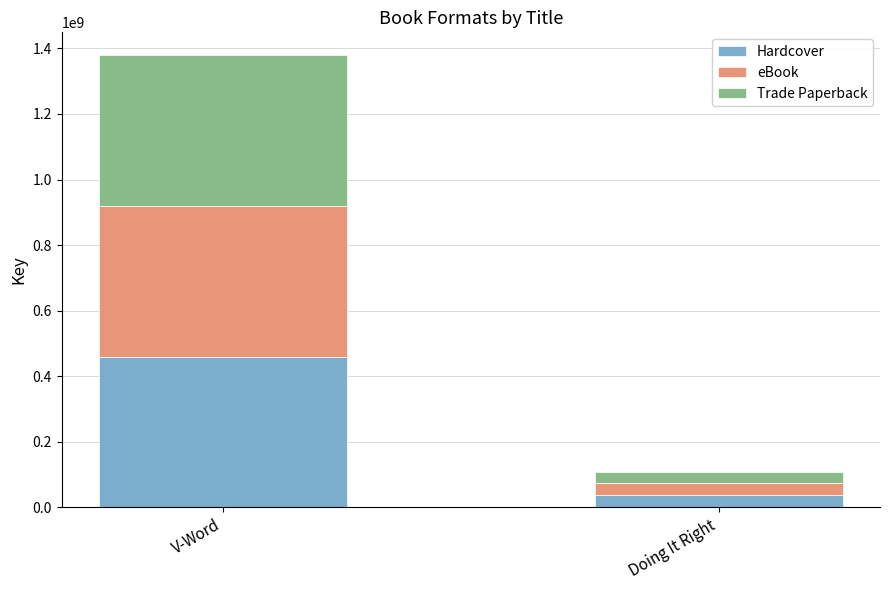

The value of Hardcover at V-Word is 460021905. True or false?

True